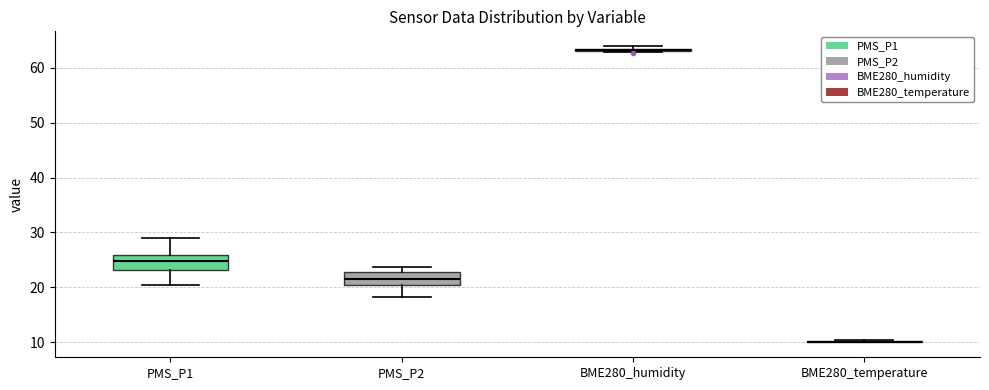

Reading left to right, transcribe this box plot: for each box, give where its median line is, the range the box spans, and where its two whiskers end, as read against the y-axis. The values are not printed on the chart, so give them approximately, as read against the axis.

PMS_P1: median 25, box 23 to 26, whiskers 21 to 29
PMS_P2: median 22, box 20 to 23, whiskers 18 to 24
BME280_humidity: box collapsed to a line at 63, whiskers 63 to 64
BME280_temperature: box collapsed to a line at 10, whiskers 10 to 10